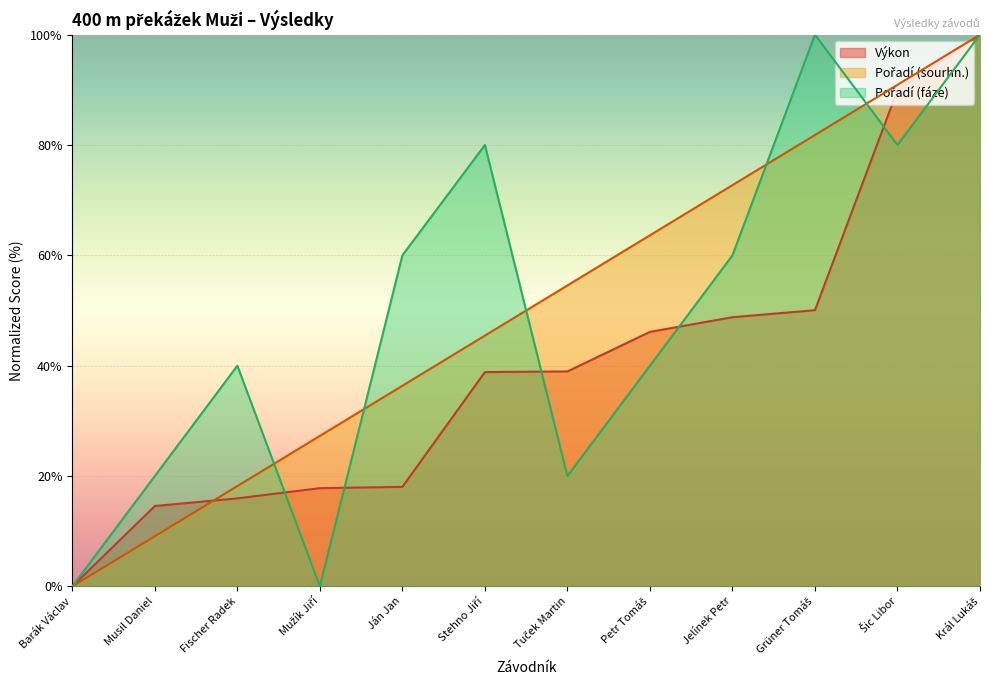

Which series changed the most between Stehno Jiří and Grüner Tomáš?

Pořadí (sourhn.)